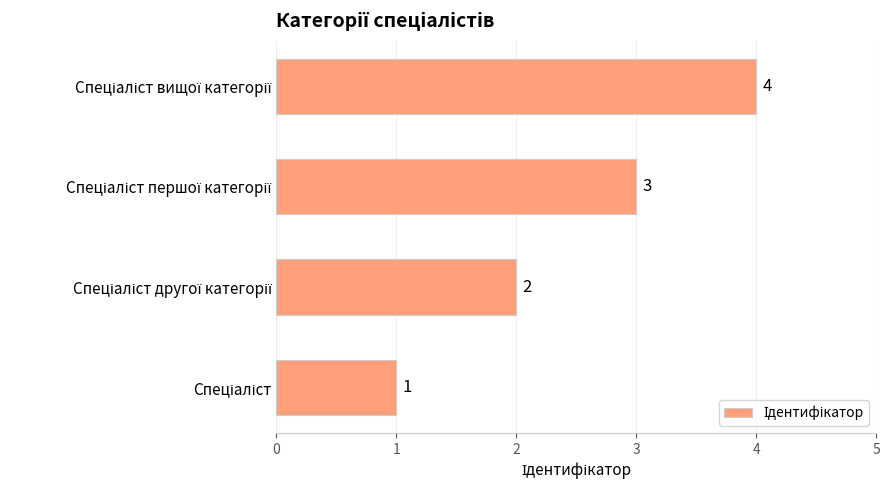

Count the values in the range 2 to 4.

3